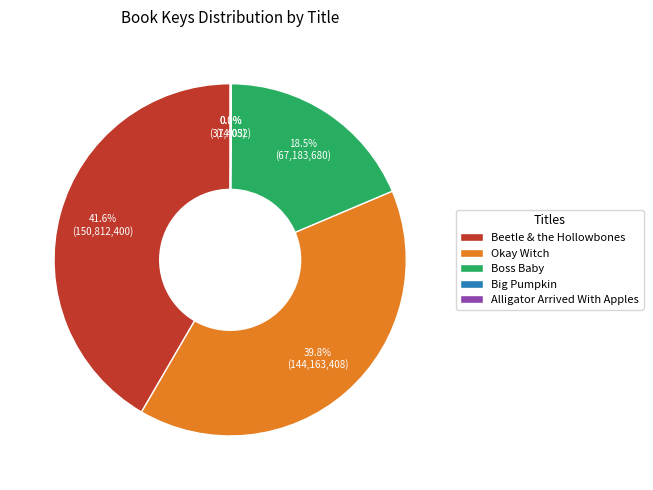

Combined, what portion of the pie is Beetle & the Hollowbones and Boss Baby?

60.1%